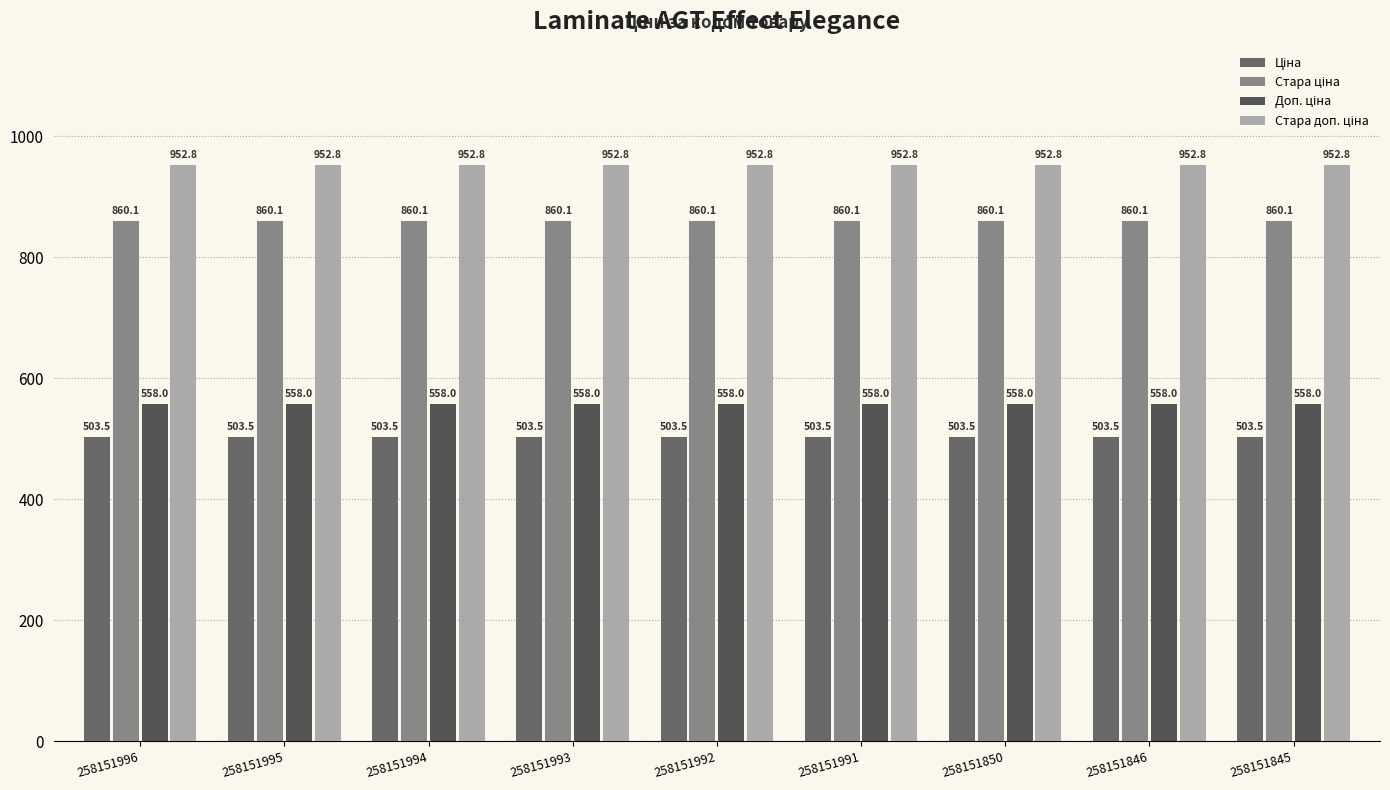

At 258151845, list the series in order from largest to smallest.

Стара доп. ціна, Стара ціна, Доп. ціна, Ціна